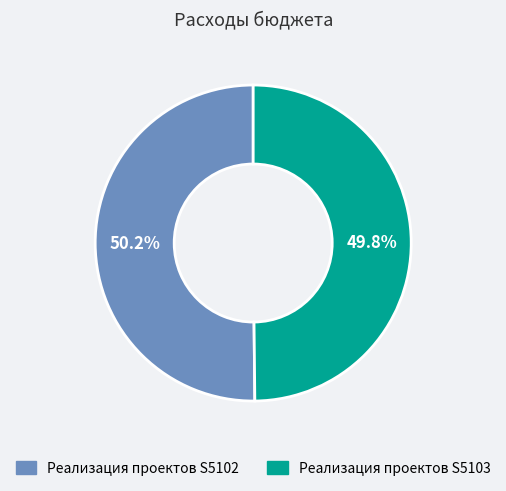

To the nearest percent, what percentage of the pie is Реализация проектов S5103?

50%